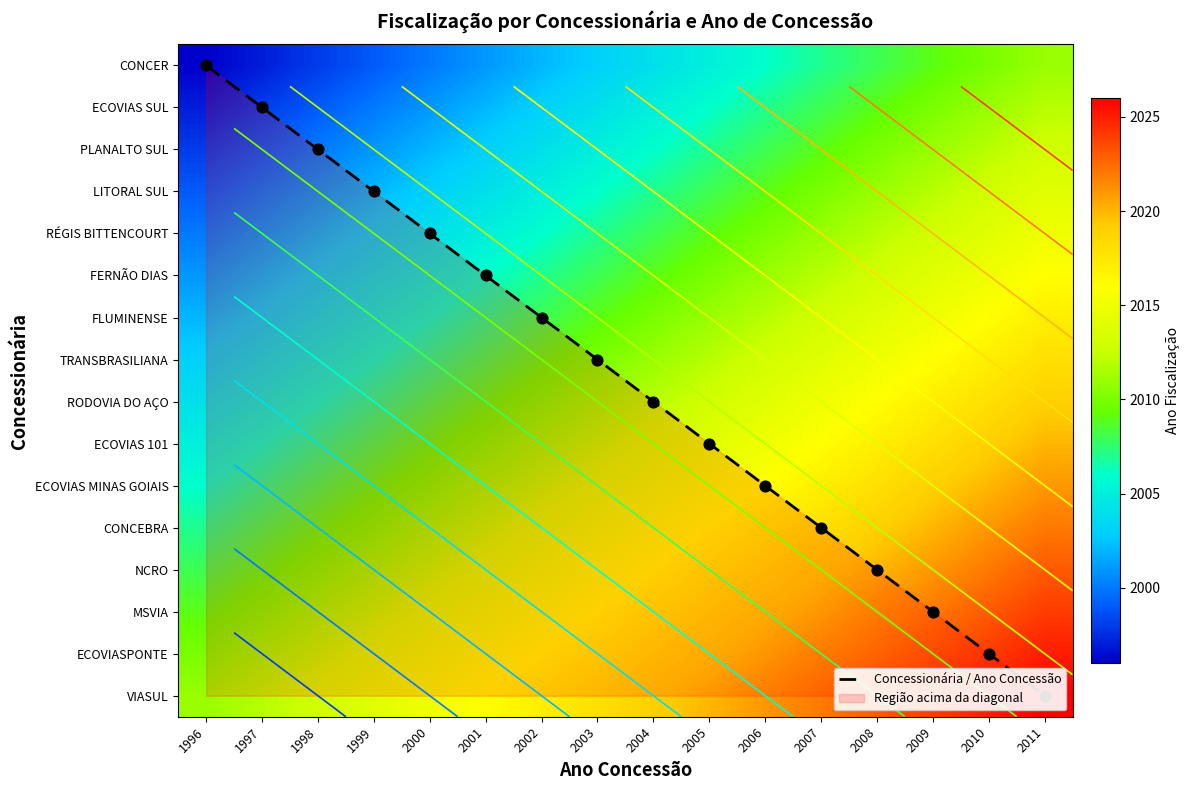

Is the value of ECOVIAS MINAS GOIAIS at 1996 greater than the value of ECOVIASPONTE at 2011?

No